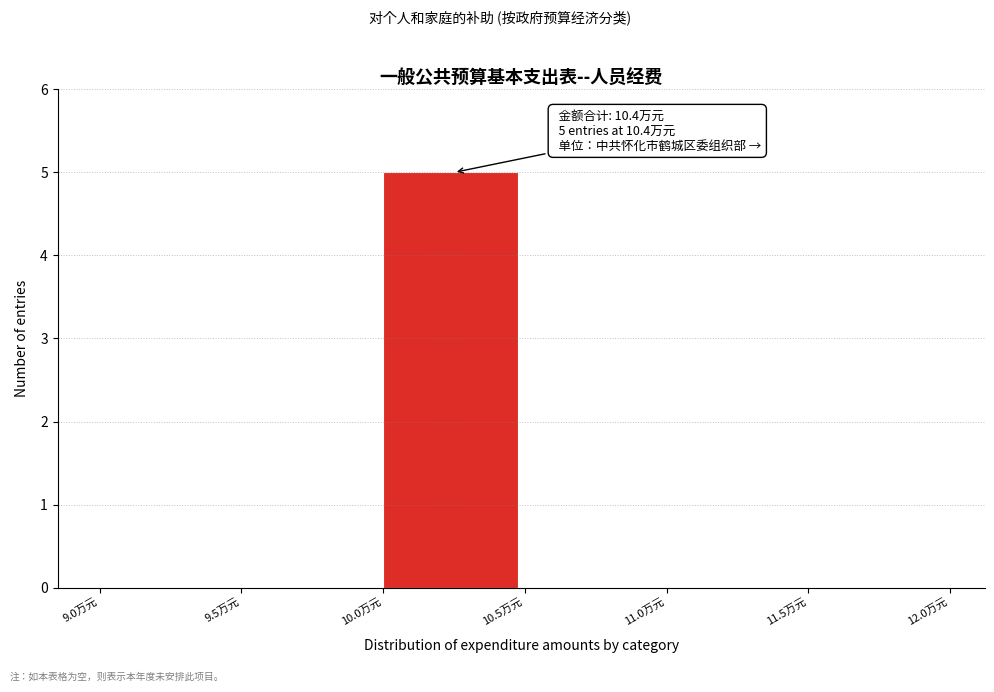

Over which range of the x-axis is the bar tallest?

10.0 to 10.5